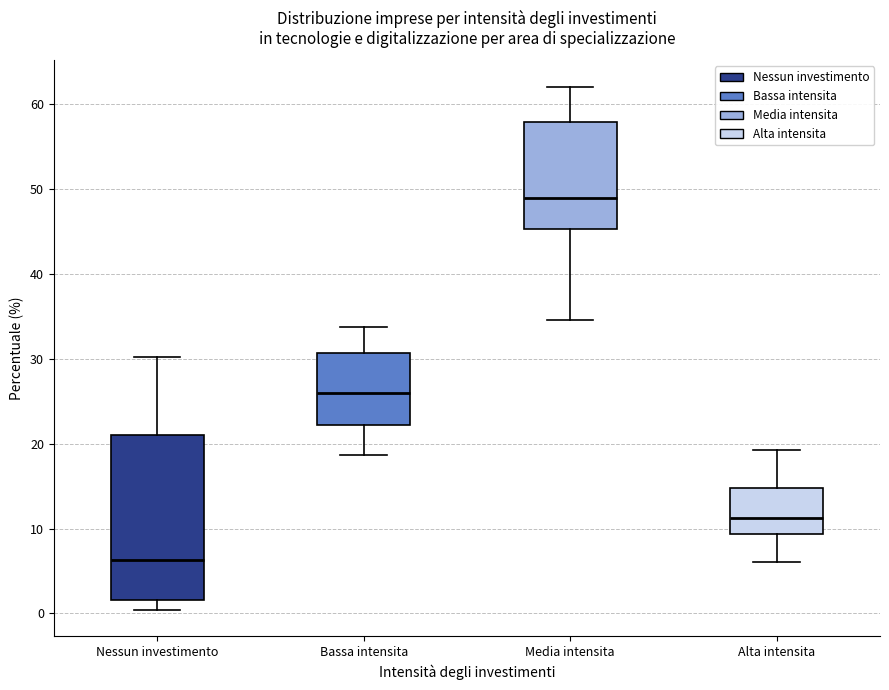

Reading left to right, transcribe this box plot: for each box, give where its median line is, the range the box spans, and where its two whiskers end, as read against the y-axis. The values are not printed on the chart, so give them approximately, as read against the axis.

Nessun investimento: median 6, box 2 to 21, whiskers 0 to 30
Bassa intensita: median 26, box 22 to 31, whiskers 19 to 34
Media intensita: median 49, box 45 to 58, whiskers 35 to 62
Alta intensita: median 11, box 9 to 15, whiskers 6 to 19